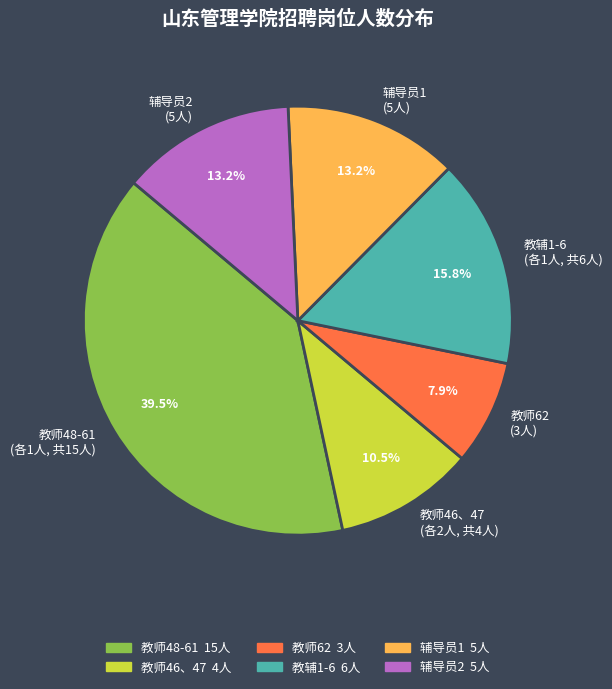

How many segments does this pie chart have?

6